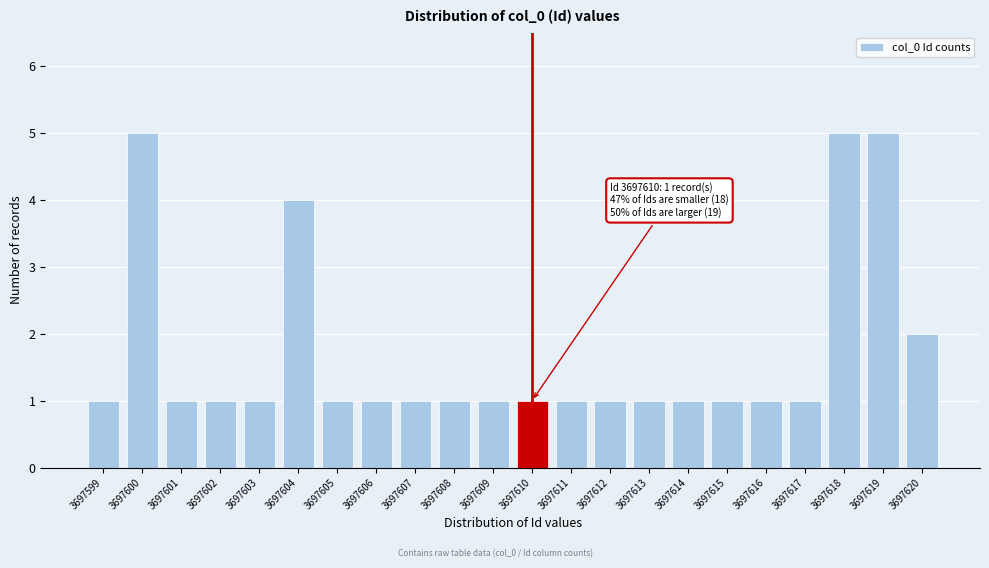

Reading right to left, what are all the values shown in this chart?

2	5	5	1	1	1	1	1	1	1	1	1	1	1	1	1	4	1	1	1	5	1